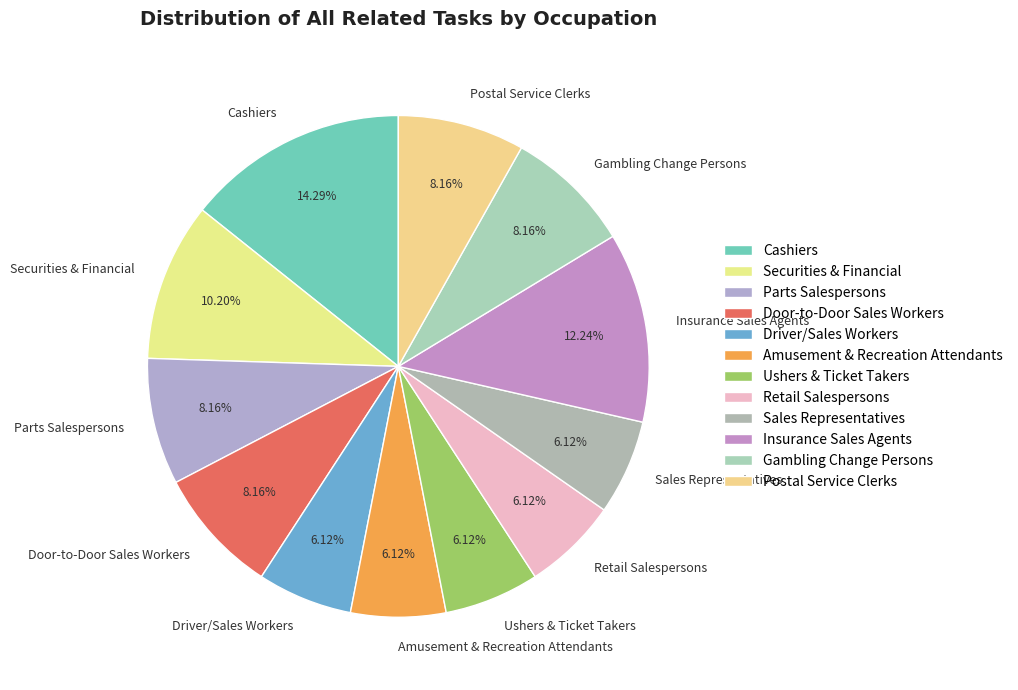

How many segments does this pie chart have?

12